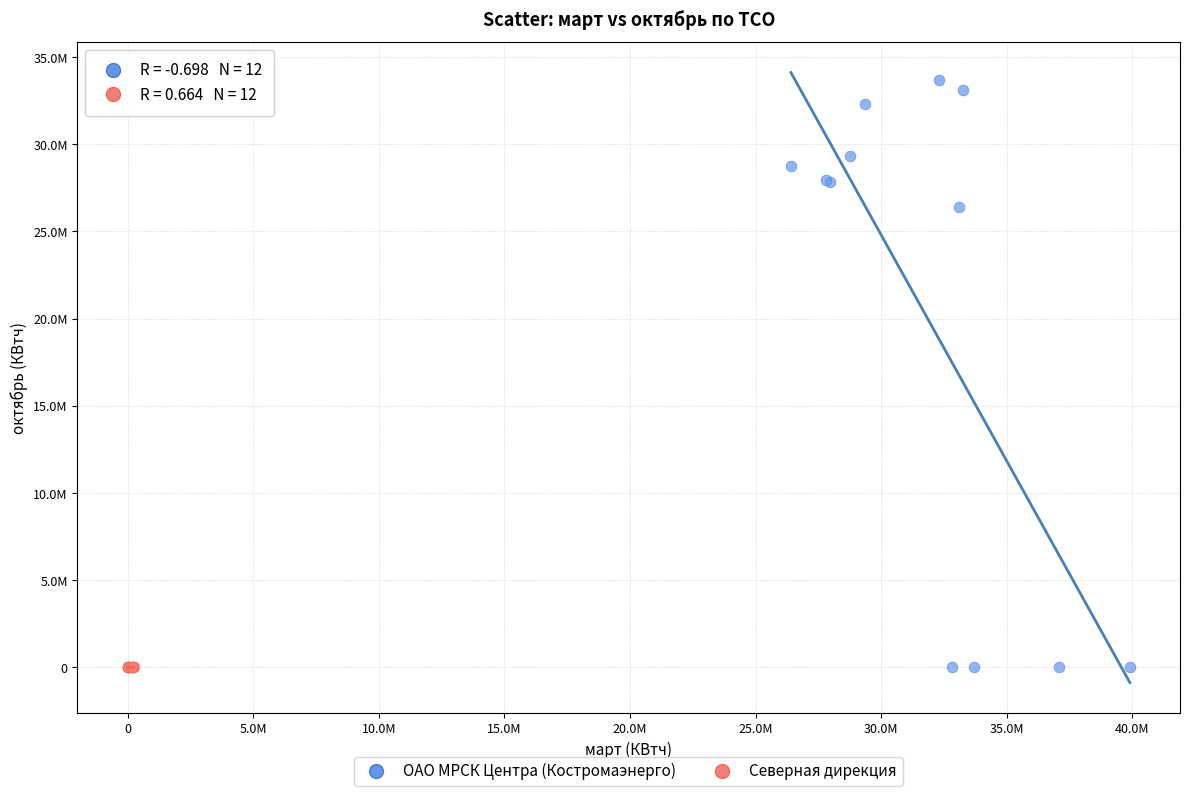

Which series contains the highest Y value?

ОАО МРСК Центра (Костромаэнерго)